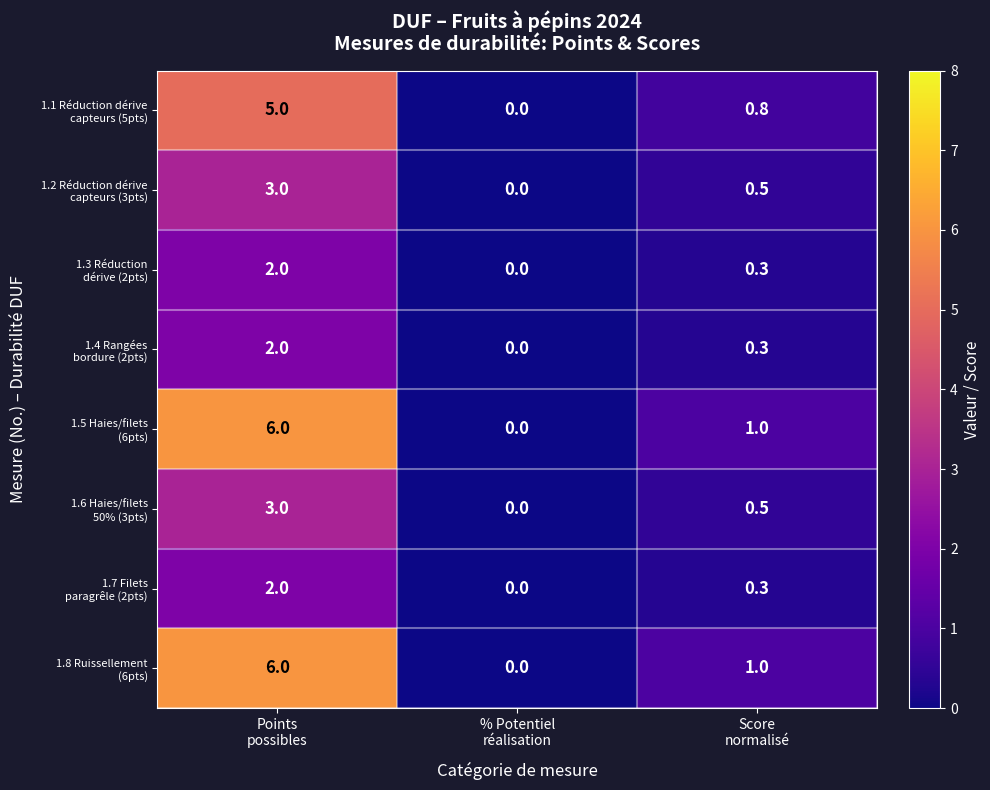

What is the greatest value displayed?

6.0